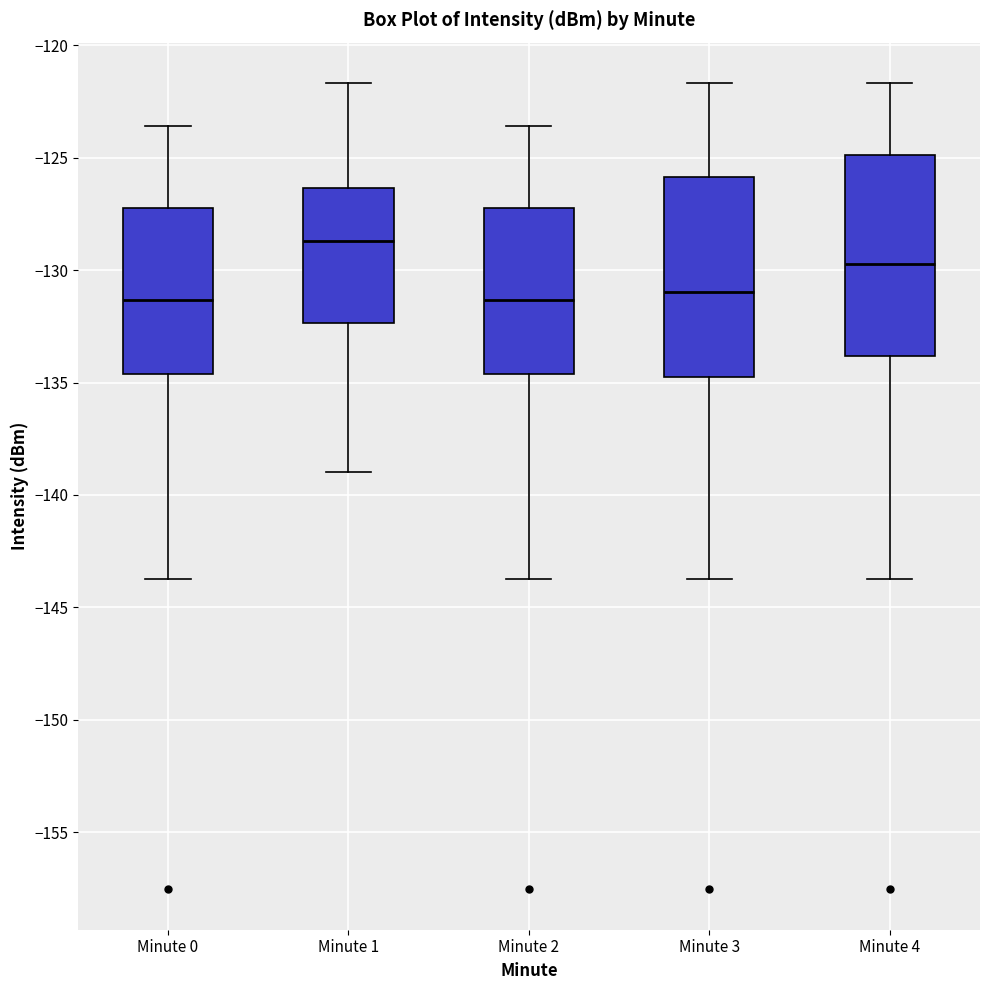

Where does the lower whisker of the box for Minute 0 end on the y-axis? The values are not printed on the chart, so give them approximately, as read against the axis.

-143.5